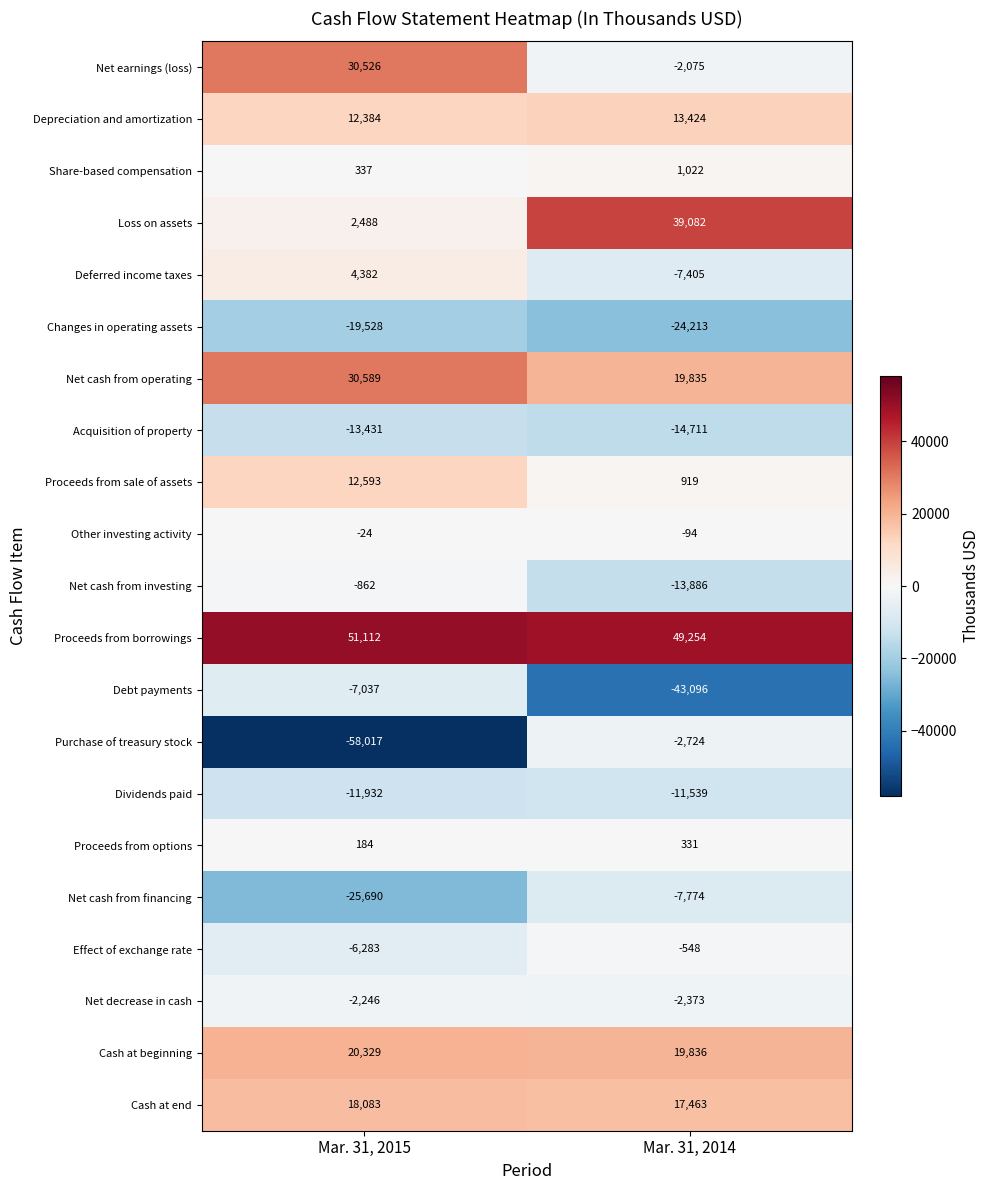

What is the minimum value shown in the chart?

-58017